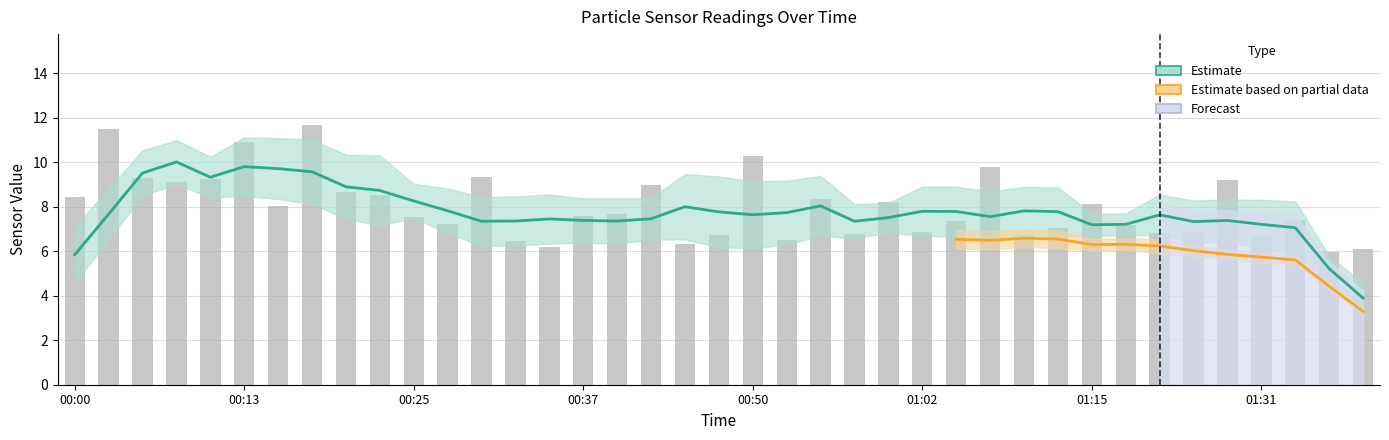

Which category has the highest value in the SDS_P1 series?

00:18